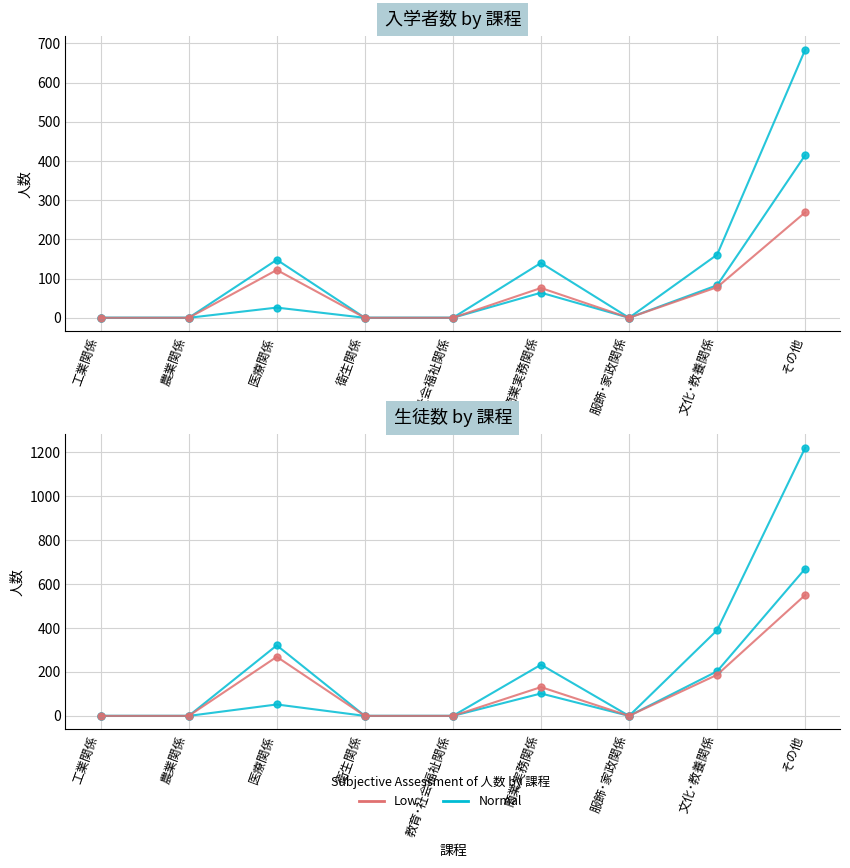

Is it true that 生徒数_男 (Normal) equals 0 at 農業関係?

True